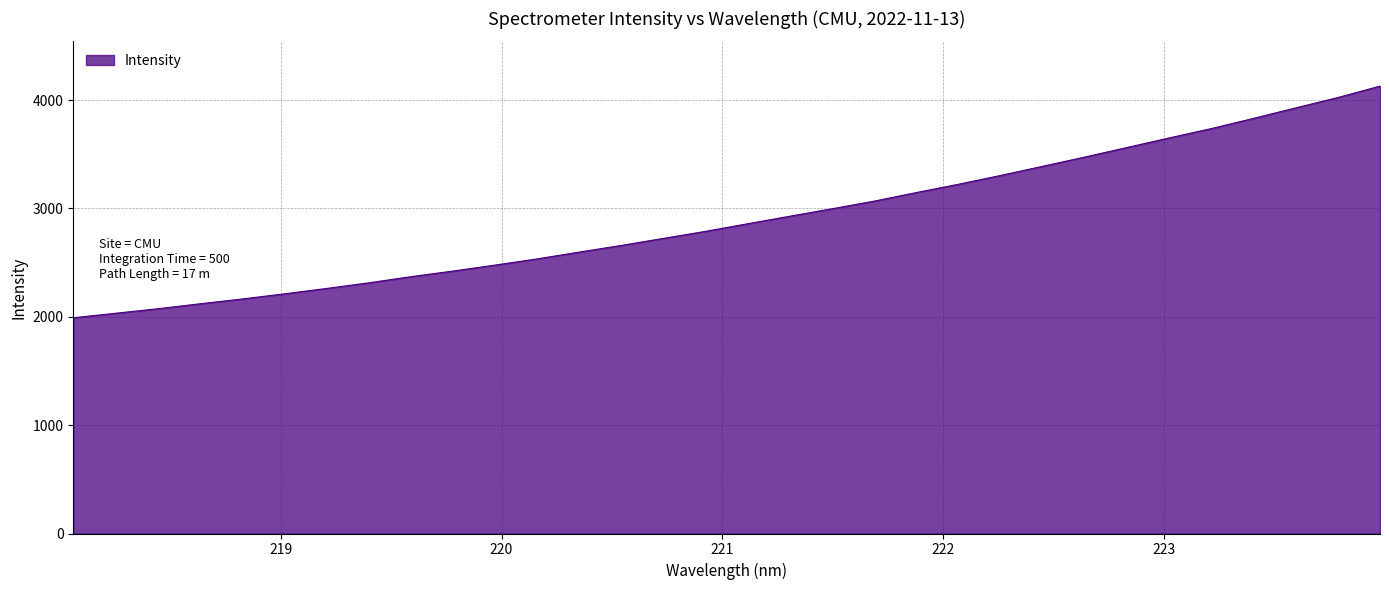

What is the smallest value displayed?

1991.3